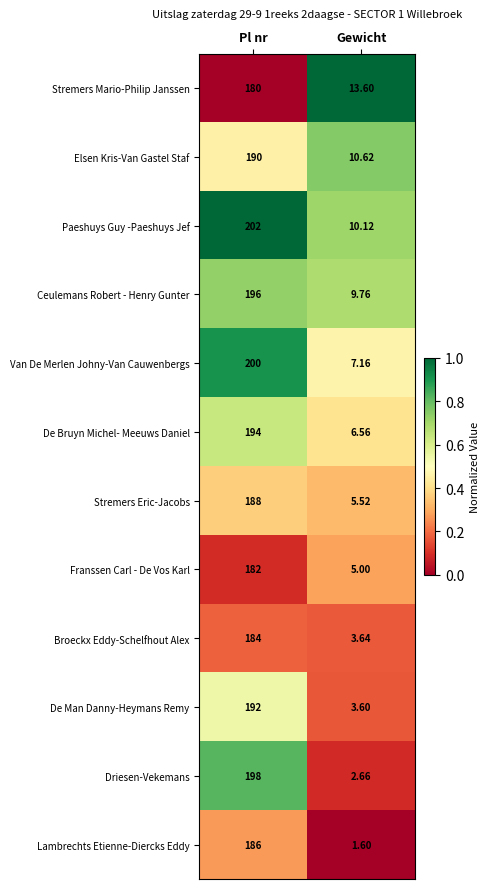

Which series has the largest range (max minus min)?

Driesen-Vekemans